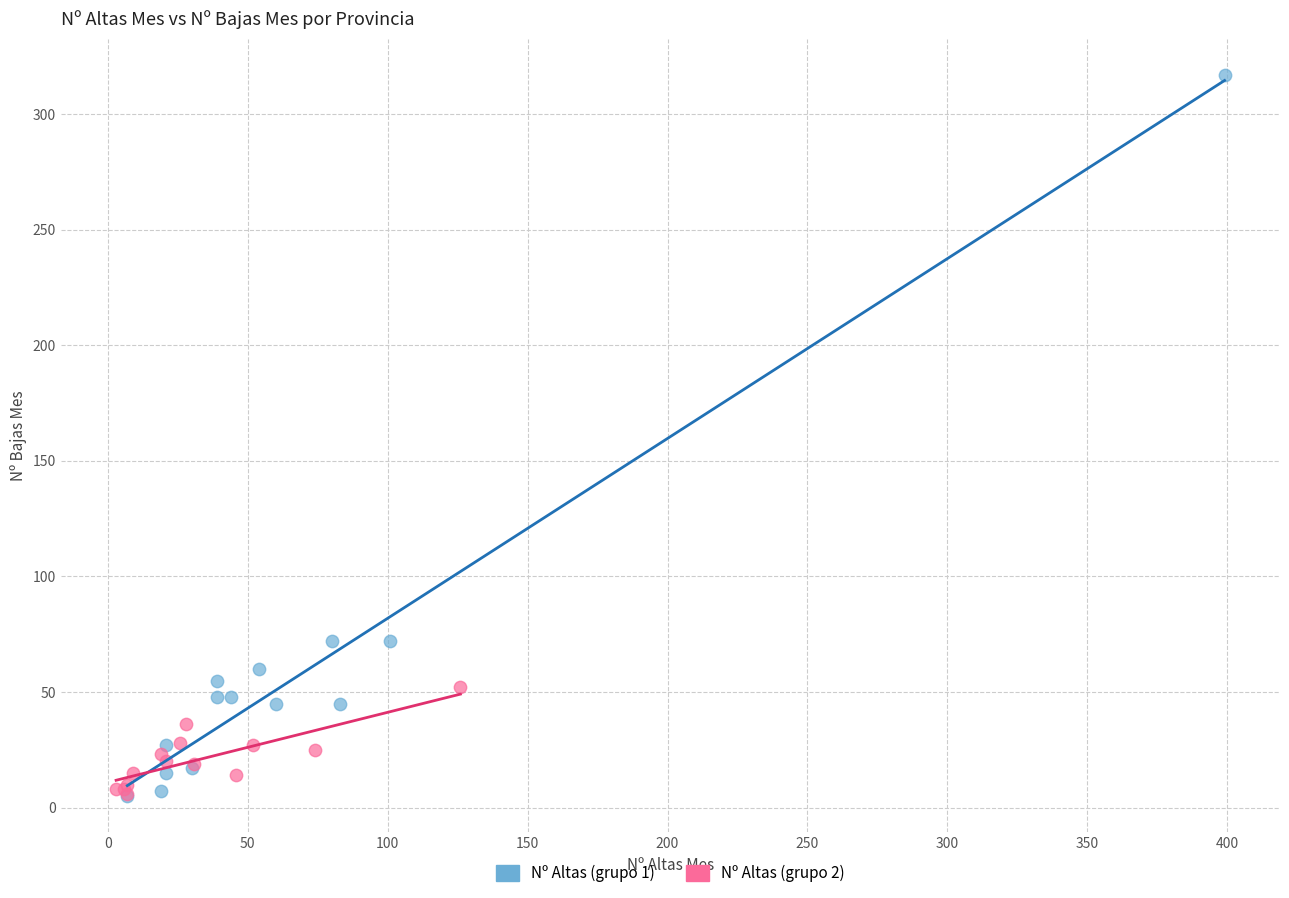

Which series contains the highest Y value?

Nº Altas (grupo 1)